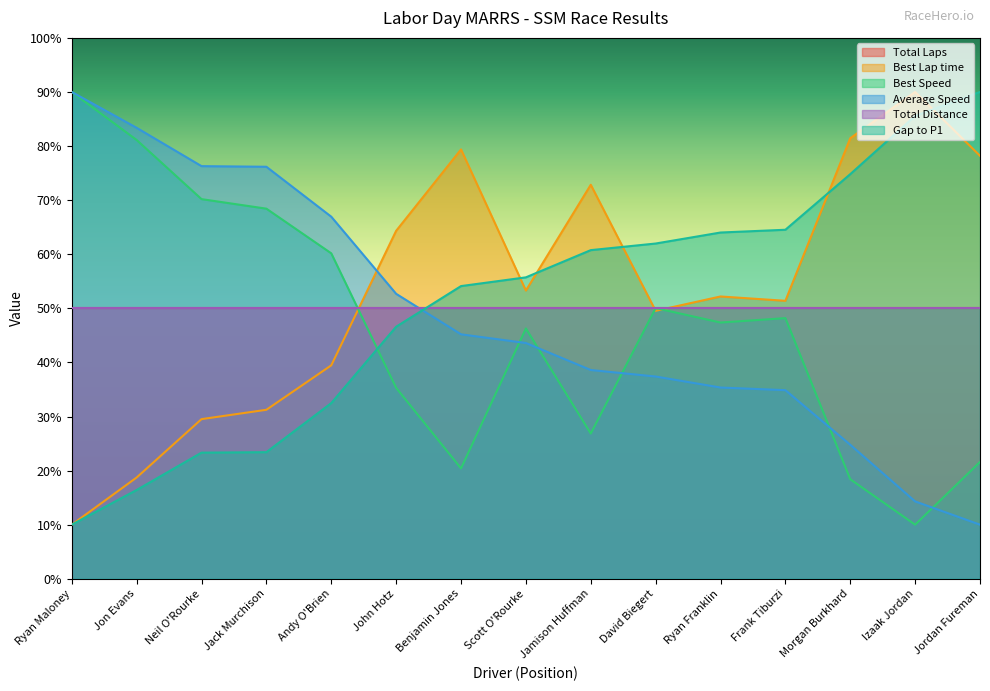

Does the chart display data point markers on the line(s)?

No